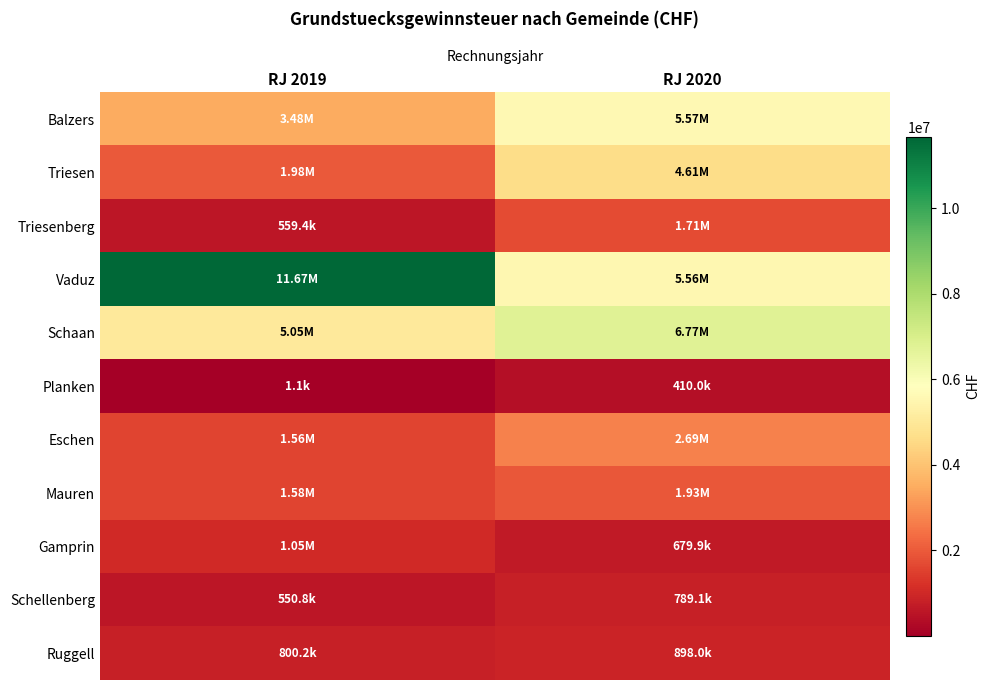

What is the difference between the highest and lowest values at RJ 2019?

11672866.8